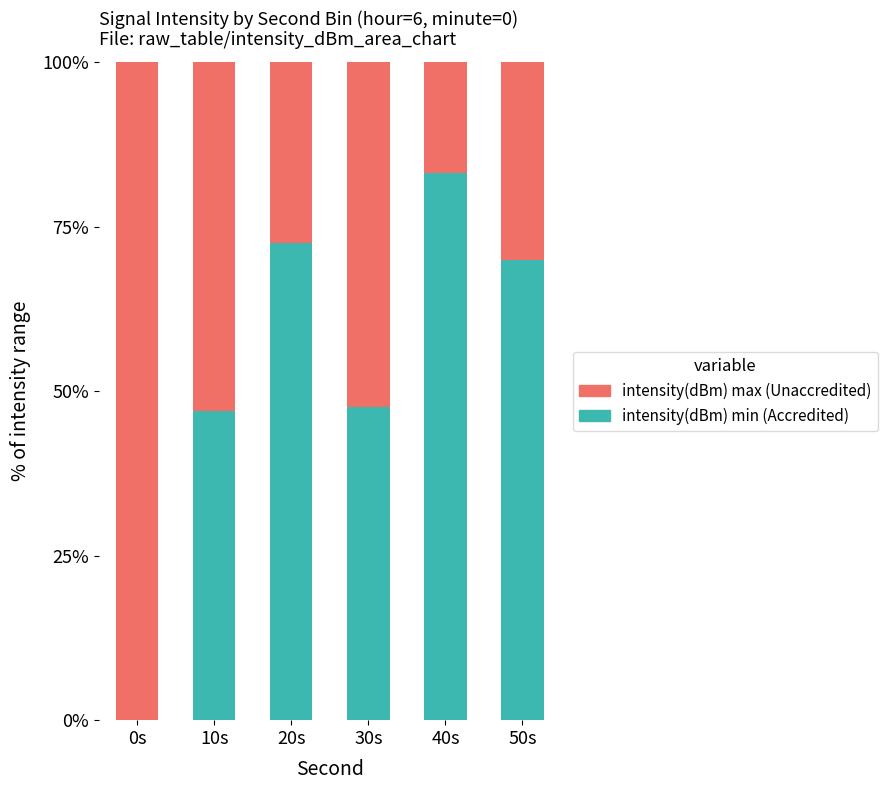

What is the maximum value for intensity(dBm) min (Accredited)?

83.1